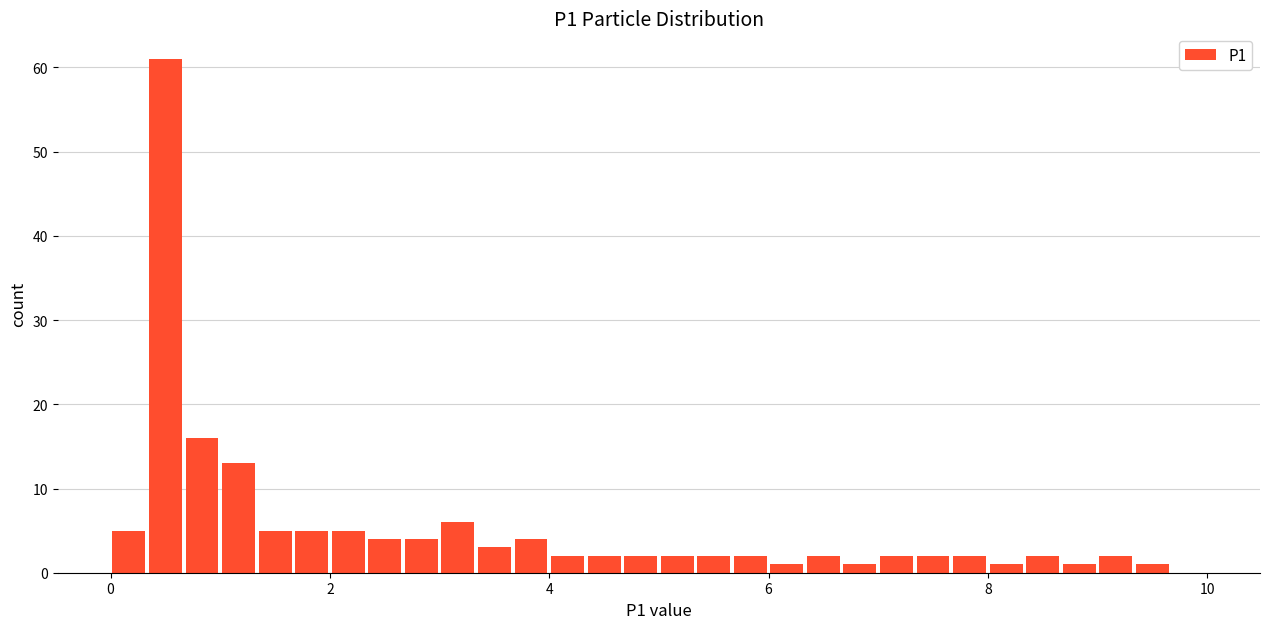

Read against the x-axis, roughly where is the centre of the tallest bar?

0.6